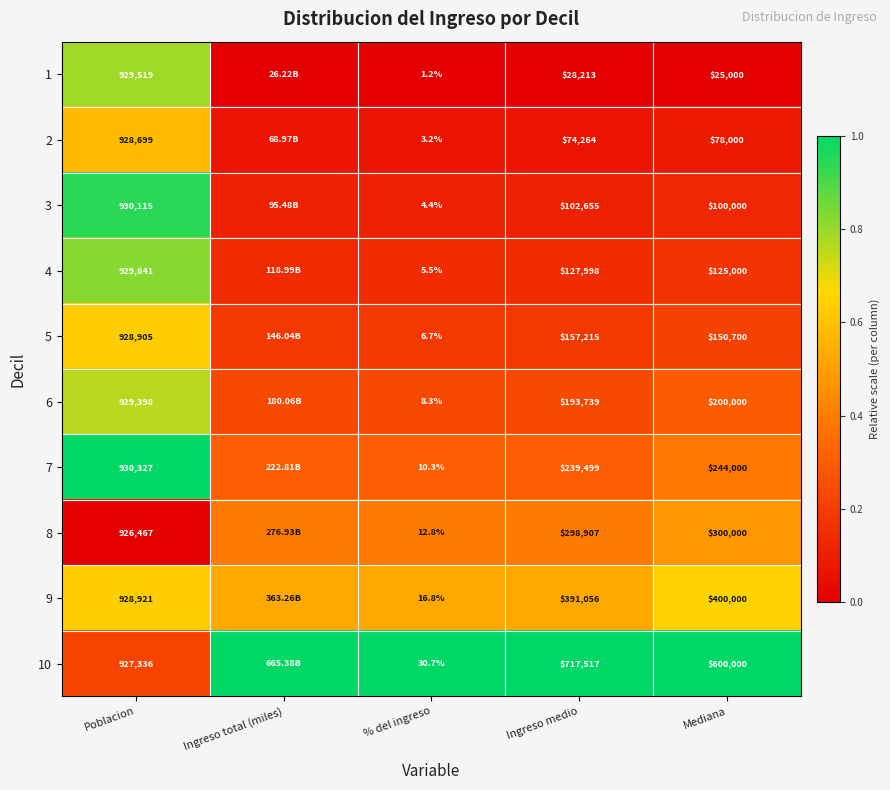

Is the value of 1 at Poblacion greater than the value of 6 at Poblacion?

Yes